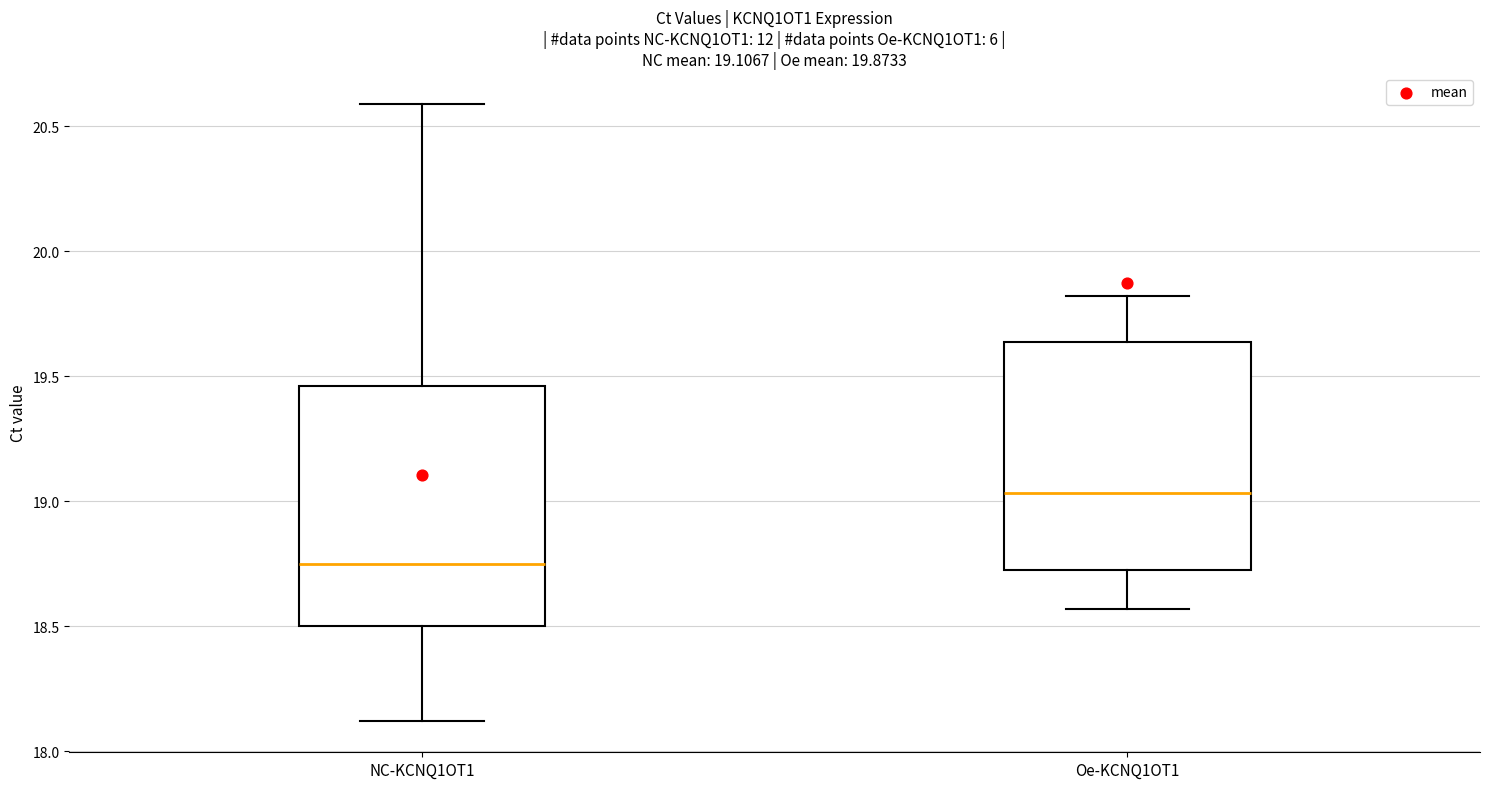

Which box's median line is the highest?

Oe-KCNQ1OT1